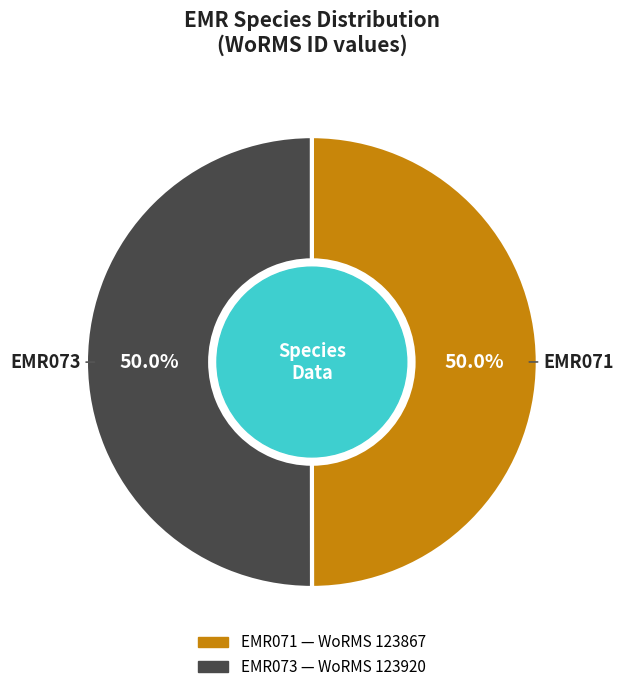

Combined, what portion of the pie is EMR073 and EMR071?

100.0%